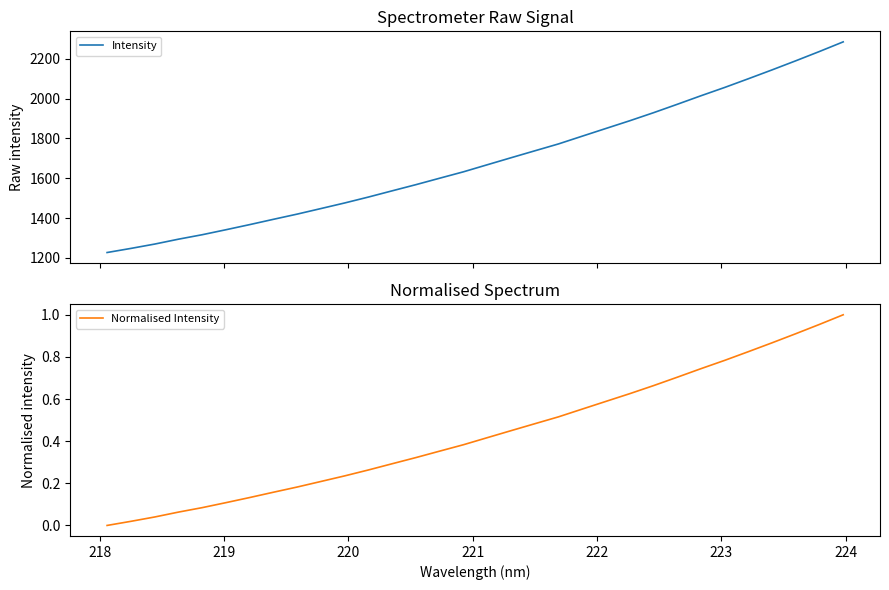

True or false: Intensity and Normalised Intensity cross at least once.

False